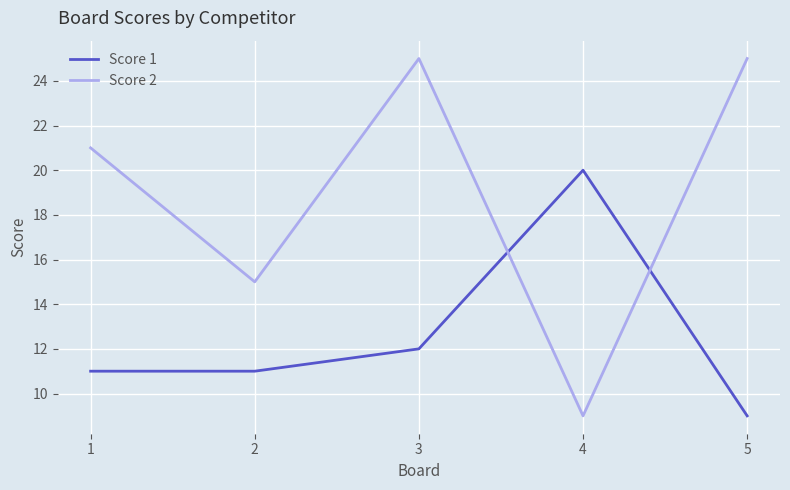

Rank the series by their average value, from highest to lowest.

Score 2, Score 1